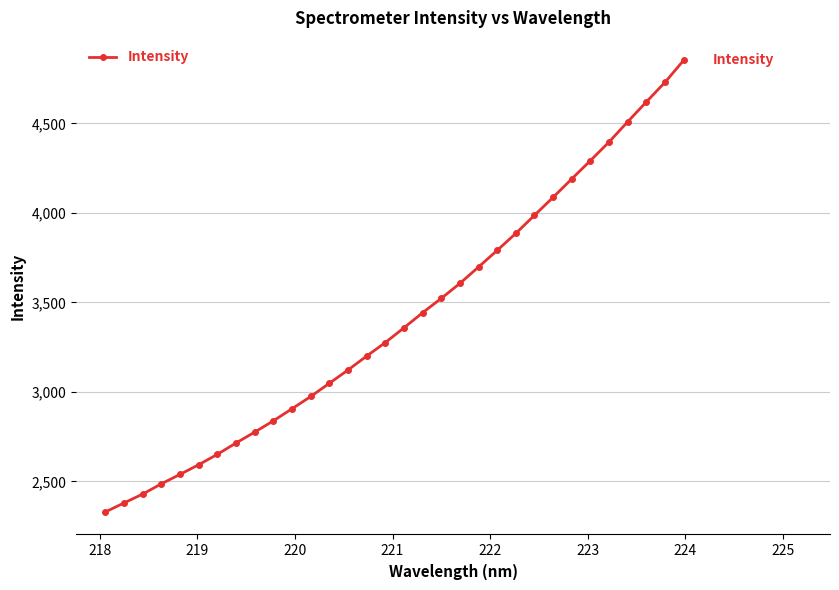

Does the chart display data point markers on the line(s)?

Yes